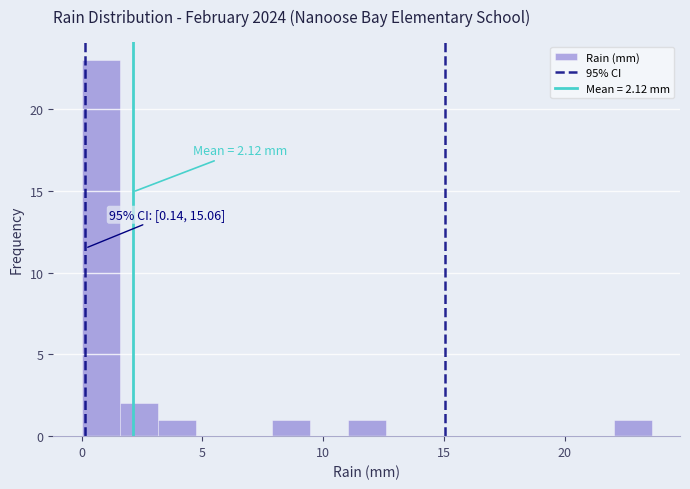

Read against the x-axis, roughly where is the centre of the tallest bar?

1.0